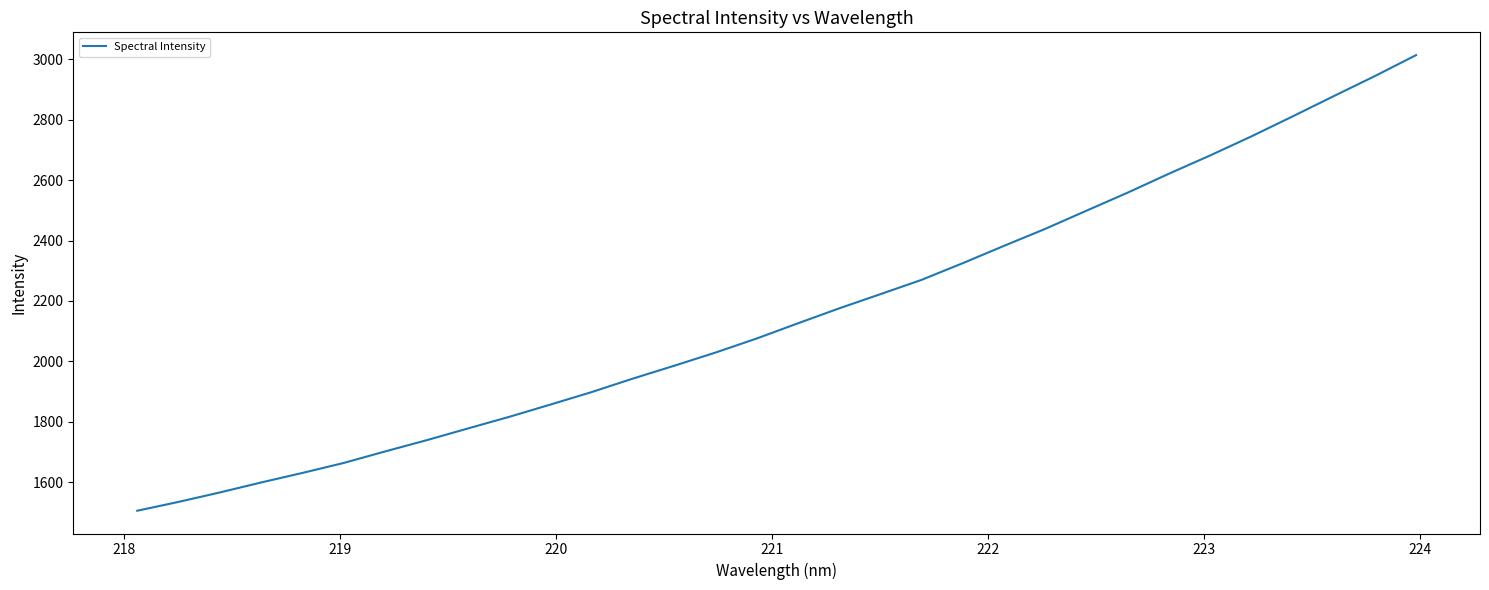

What is the difference between the maximum and minimum values?

1508.8